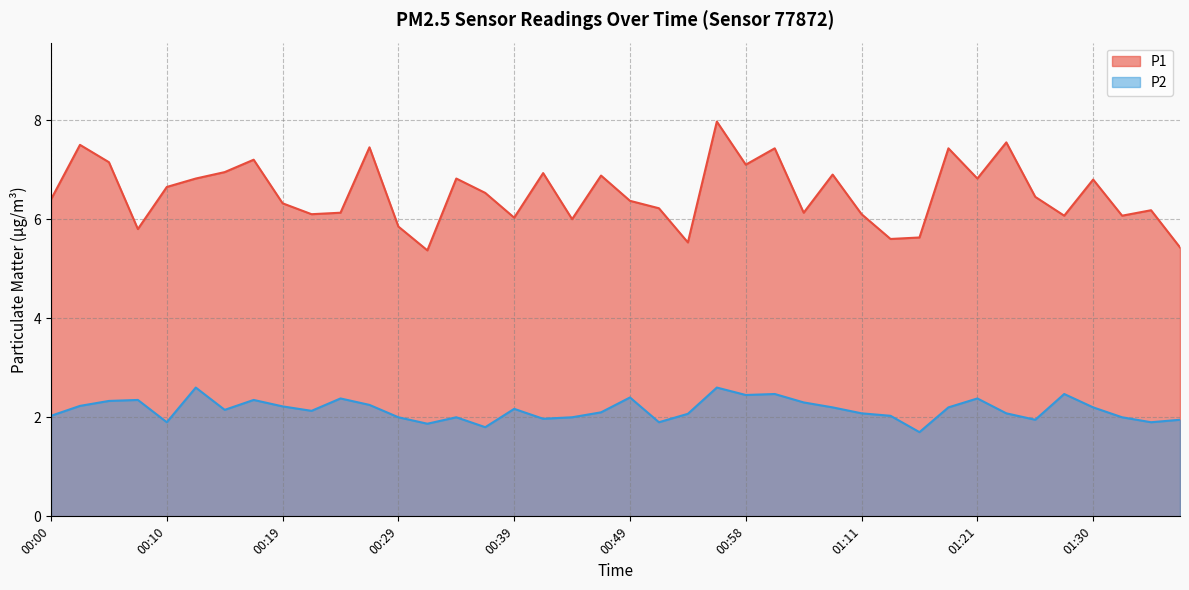

How many data points in P1 are less than 6?

7